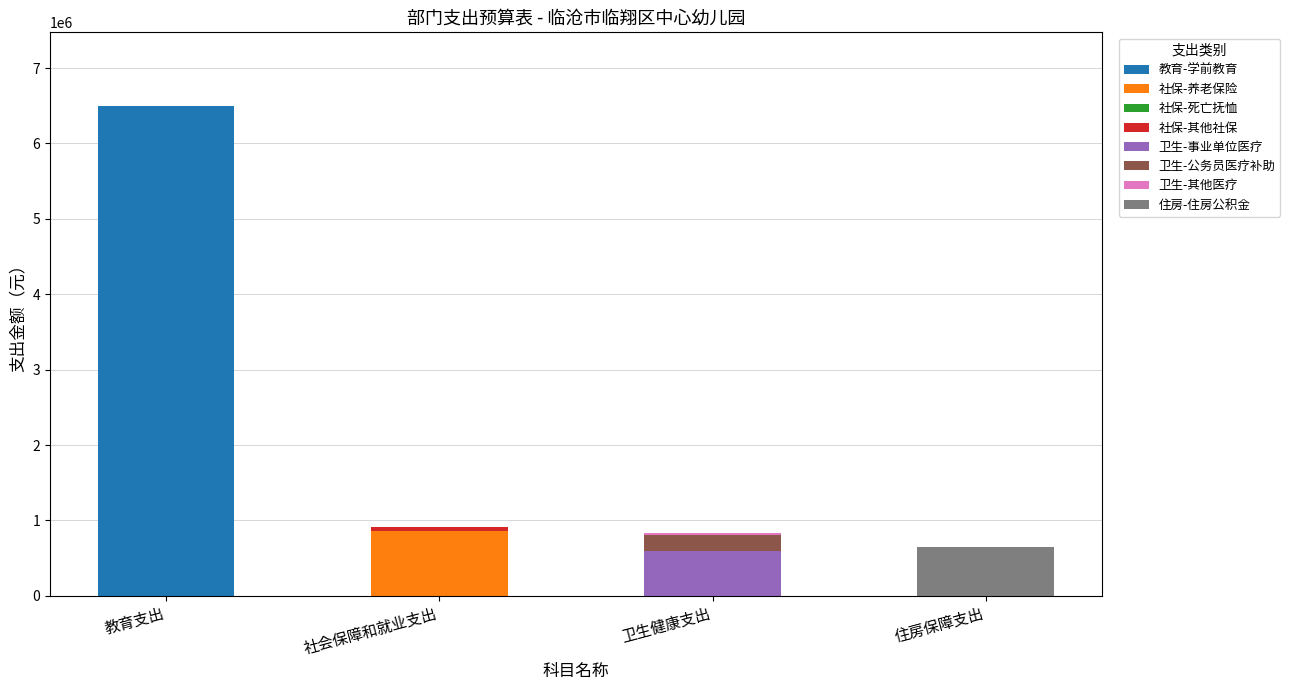

What is the maximum value for 教育-学前教育?

6499490.4